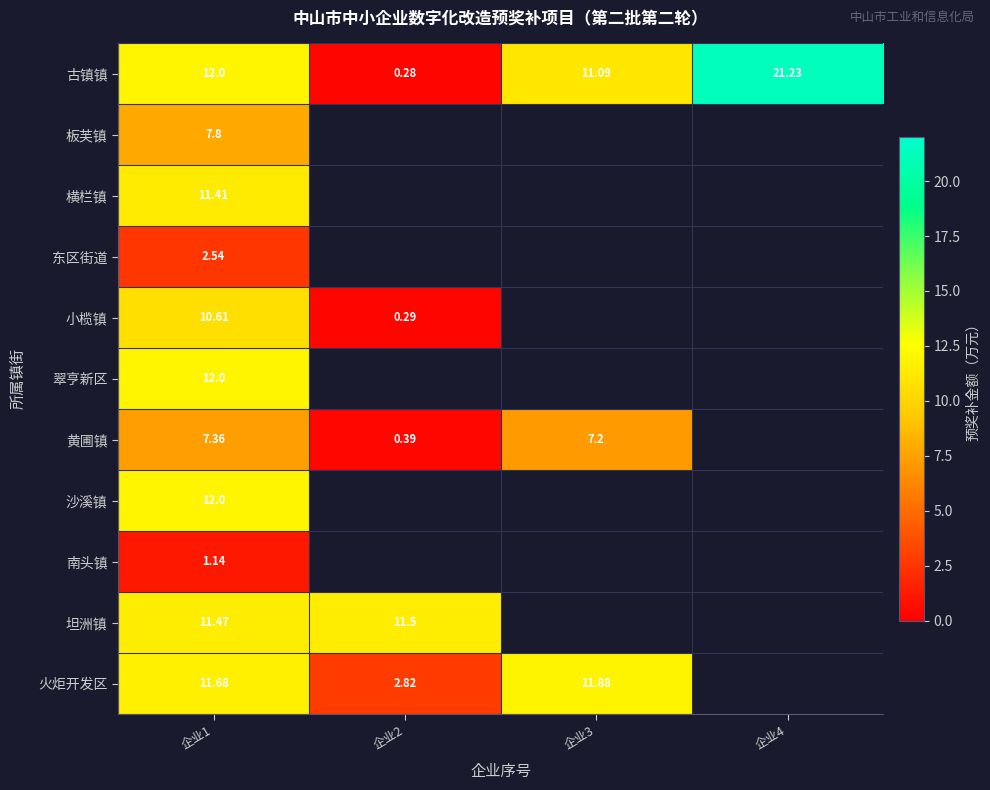

Is the value of 小榄镇 at 企业2 greater than the value of 古镇镇 at 企业1?

No